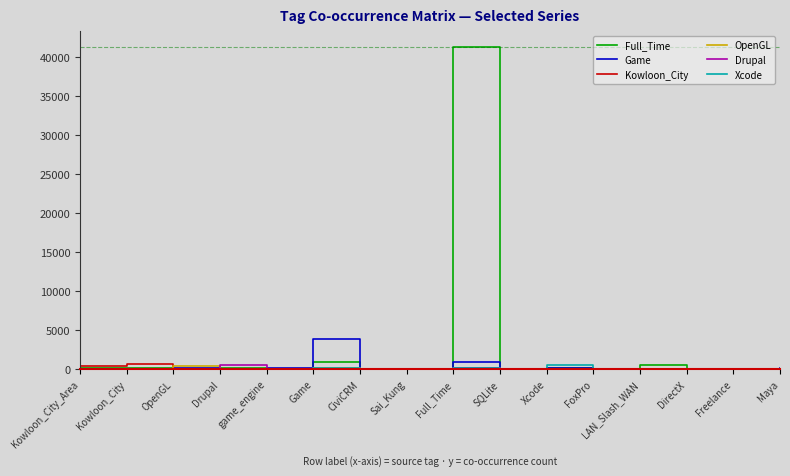

Which series changed the most between Kowloon_City_Area and Game?

Game